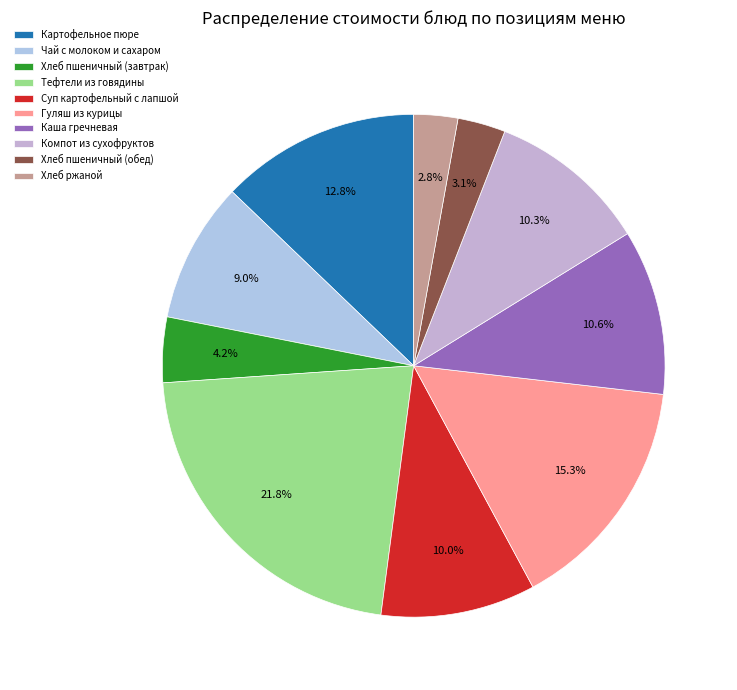

Rank the categories by value from lowest to highest.

Хлеб ржаной, Хлеб пшеничный (обед), Хлеб пшеничный (завтрак), Чай с молоком и сахаром, Суп картофельный с лапшой, Компот из сухофруктов, Каша гречневая, Картофельное пюре, Гуляш из курицы, Тефтели из говядины